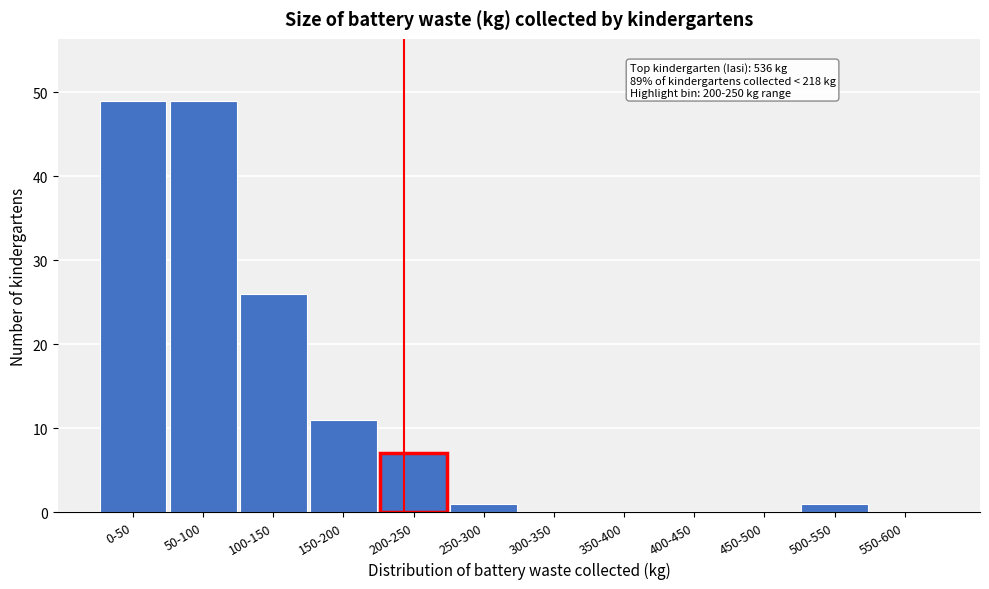

Reading left to right, transcribe all the data shown in this chart.

0-50=49	50-100=49	100-150=26	150-200=11	200-250=7	250-300=1	300-350=0	350-400=0	400-450=0	450-500=0	500-550=1	550-600=0